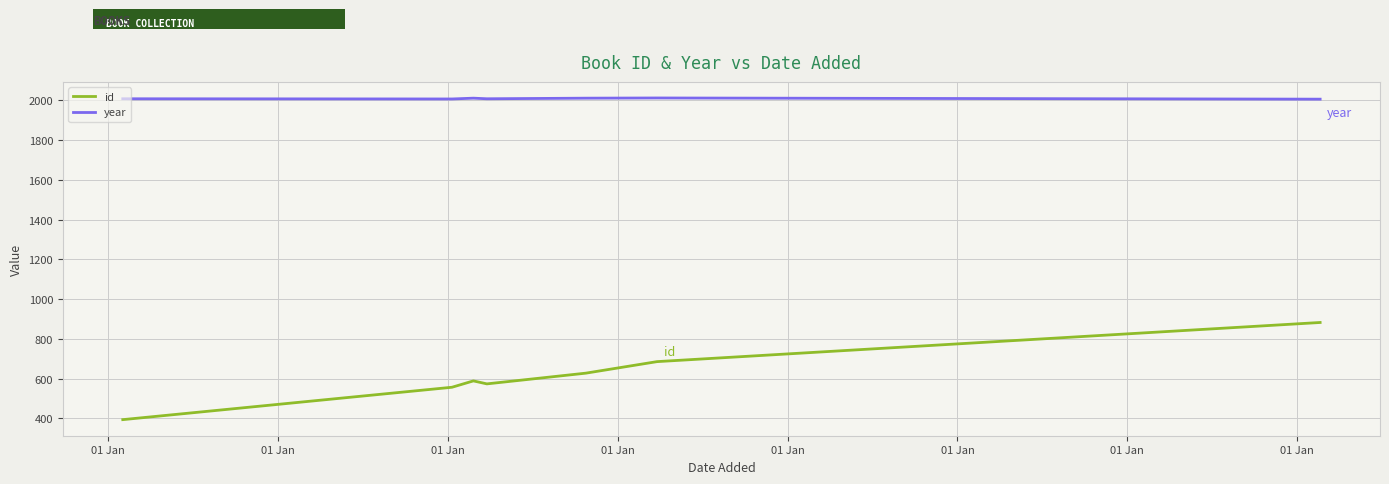

Which series has the largest total across all categories?

year